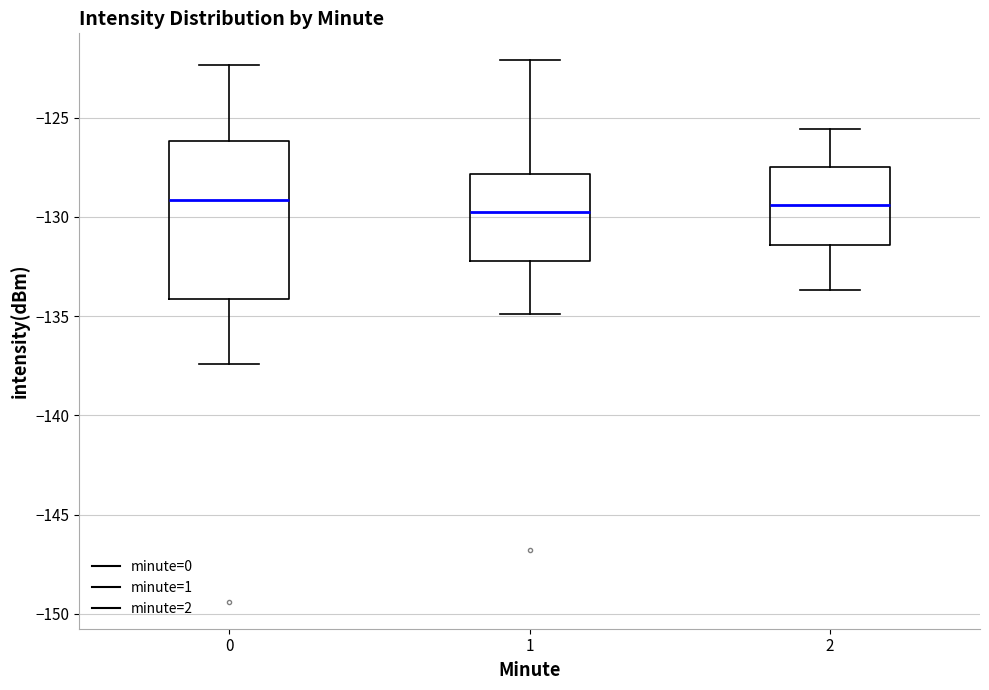

Reading left to right, read every box against the y-axis: the position of its median line, the range the box covers, and the ends of its whiskers. The values are not printed on the chart, so give them approximately, as read against the axis.

0: median -129.0, box -134.0 to -126.0, whiskers -137.5 to -122.5
1: median -129.5, box -132.0 to -128.0, whiskers -135.0 to -122.0
2: median -129.5, box -131.5 to -127.5, whiskers -133.5 to -125.5